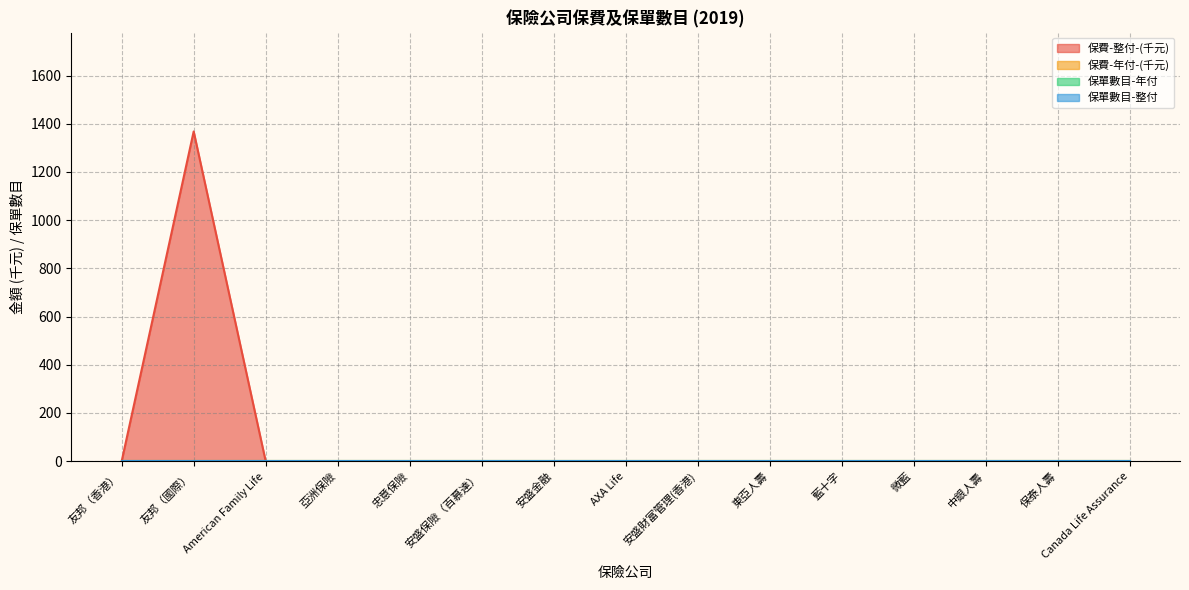

Which has a higher value, 安盛保險（百慕達） or American Family Life?

安盛保險（百慕達）